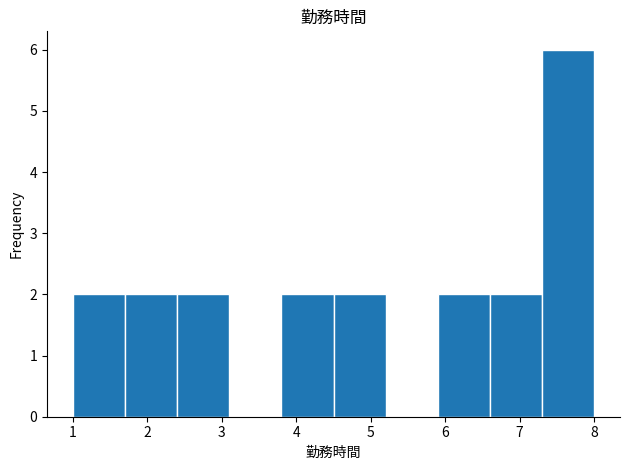

Reading left to right, transcribe this chart: for each bar, give the range it covers on the x-axis and its height. The values are not printed on the chart, so give them approximately, as read against the axis.

1.0 to 1.7: 2
1.7 to 2.4: 2
2.4 to 3.1: 2
3.1 to 3.8: 0
3.8 to 4.5: 2
4.5 to 5.2: 2
5.2 to 5.9: 0
5.9 to 6.6: 2
6.6 to 7.3: 2
7.3 to 8.0: 6